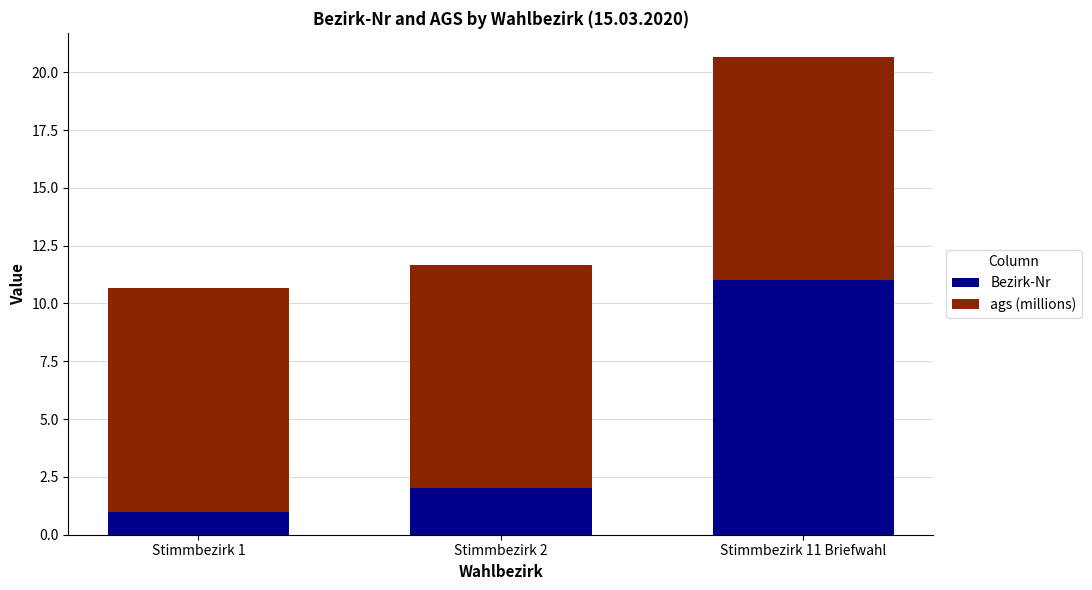

How many categories are shown in the chart?

3